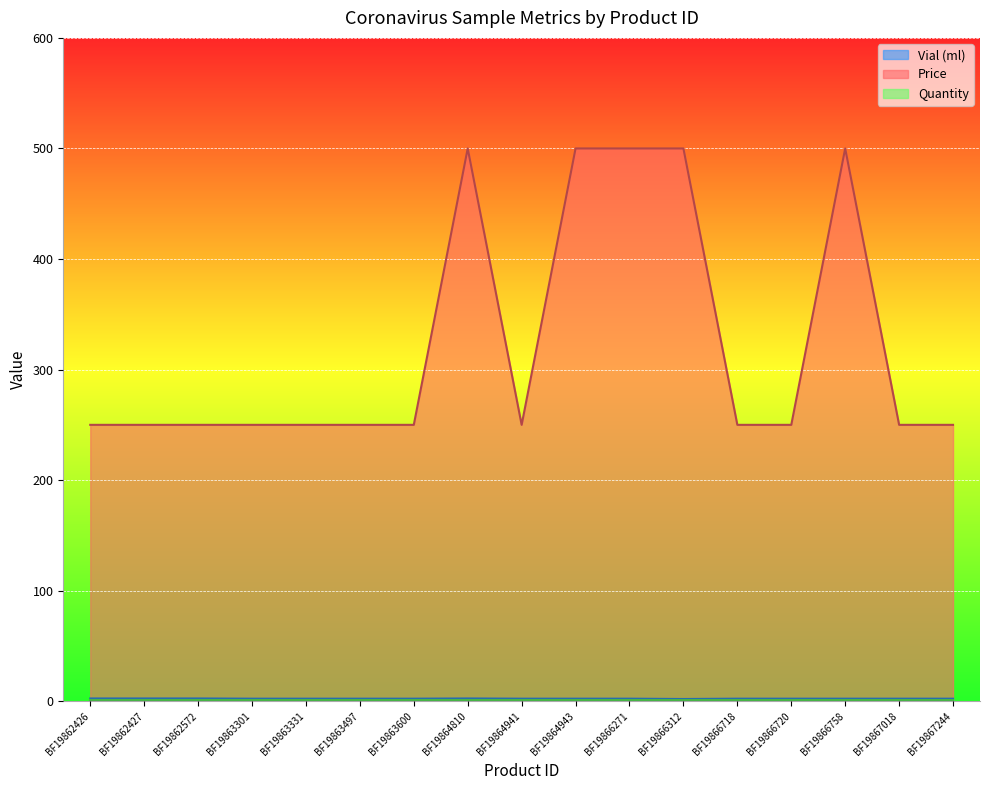

What is the maximum value for Price?

500.0